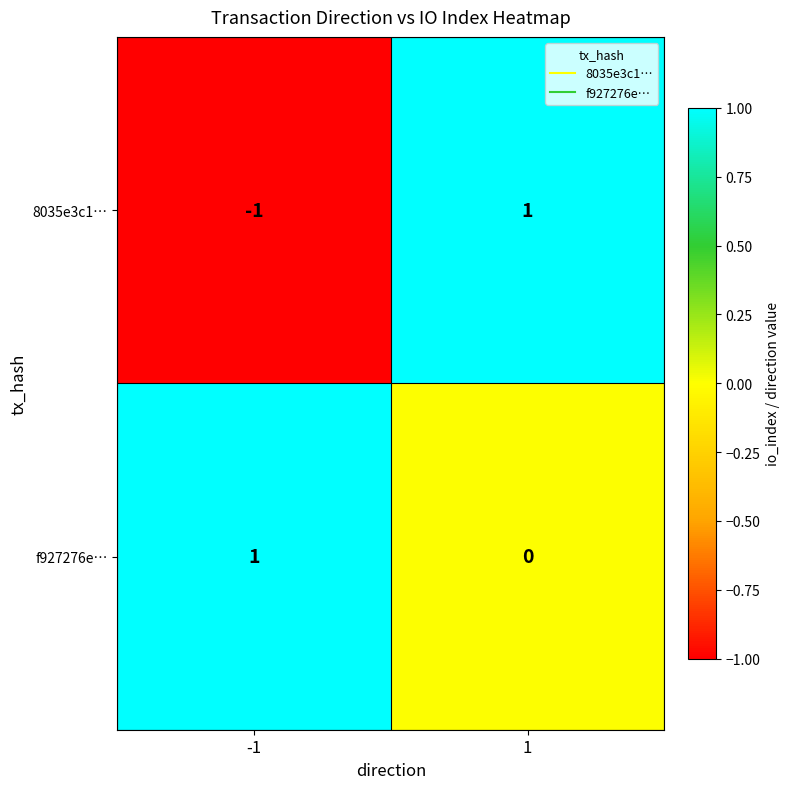

The value of 8035e3c1… at 1 is 1. True or false?

True